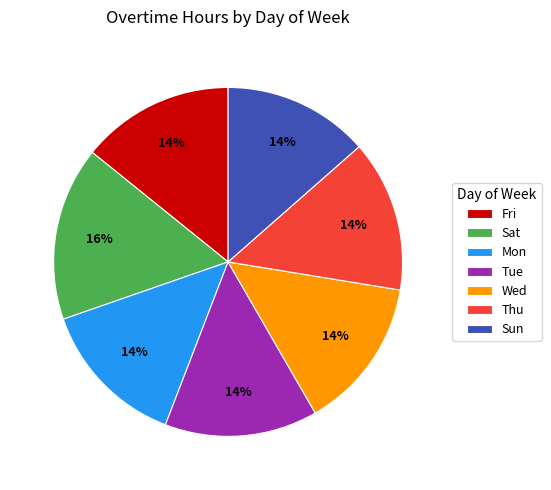

Combined, do Fri and Wed account for over 50%?

No